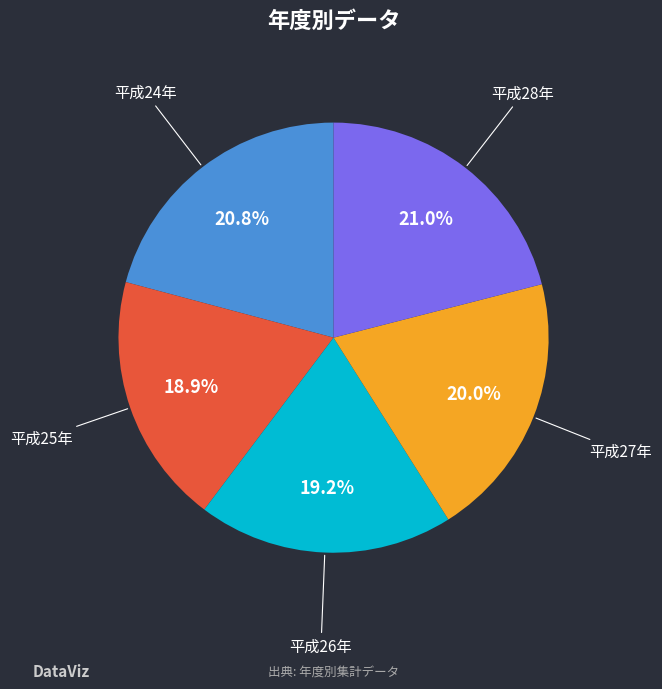

Which has a higher value, 平成28年 or 平成26年?

平成28年